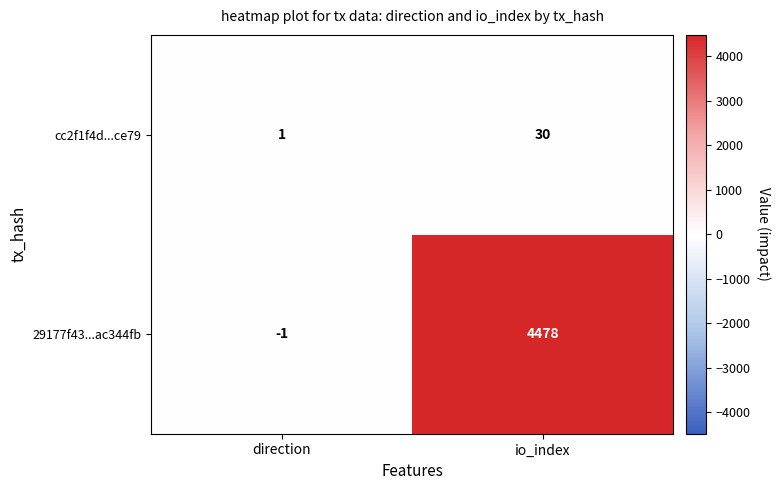

What is the sum of the 29177f43...ac344fb values at direction and io_index?

4477